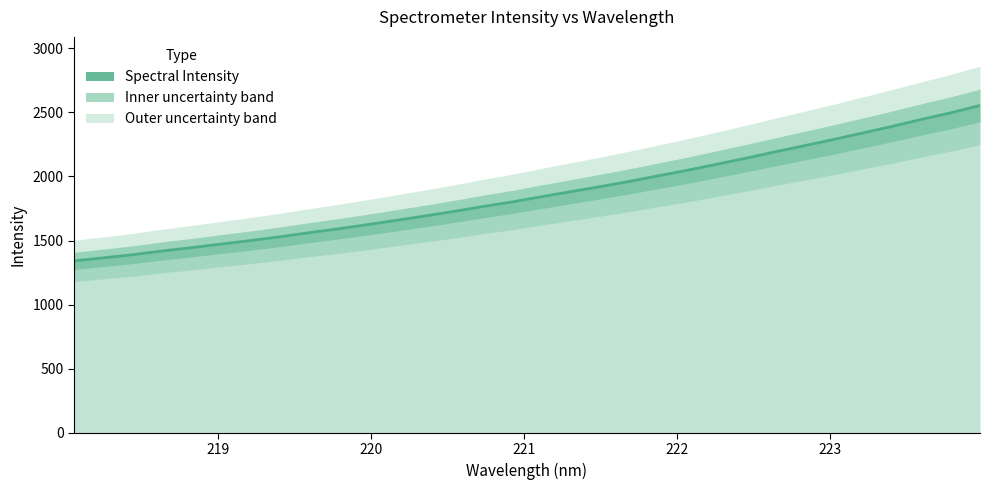

How many lines are shown in the chart?

1